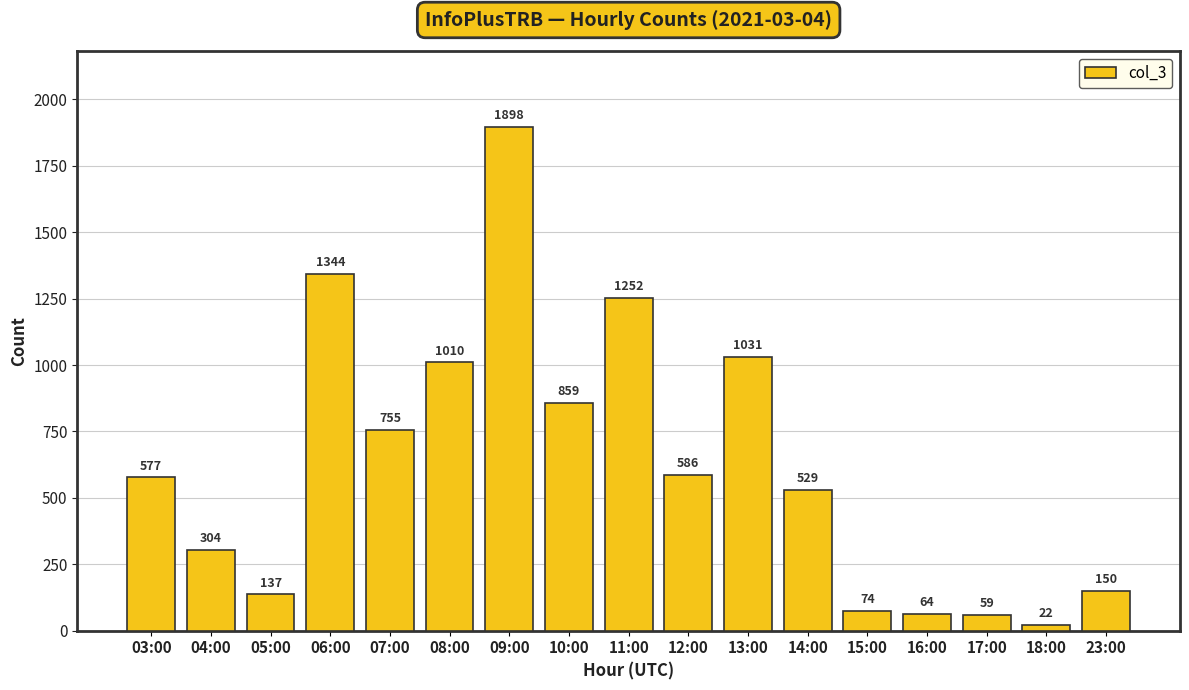

List the labels in order of value, smallest first.

18:00, 17:00, 16:00, 15:00, 05:00, 23:00, 04:00, 14:00, 03:00, 12:00, 07:00, 10:00, 08:00, 13:00, 11:00, 06:00, 09:00